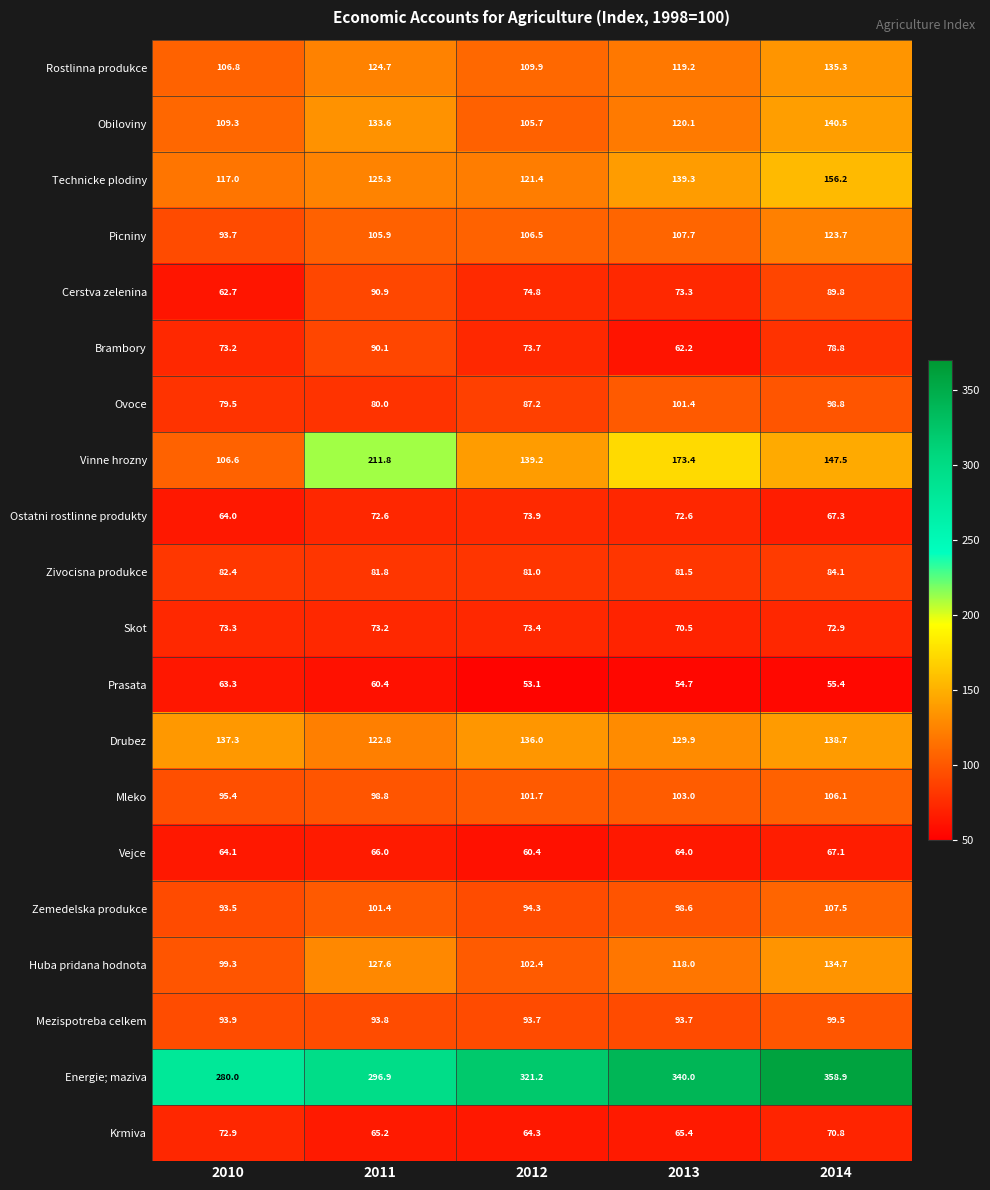

Is it true that Huba pridana hodnota equals 127.6 at 2011?

True